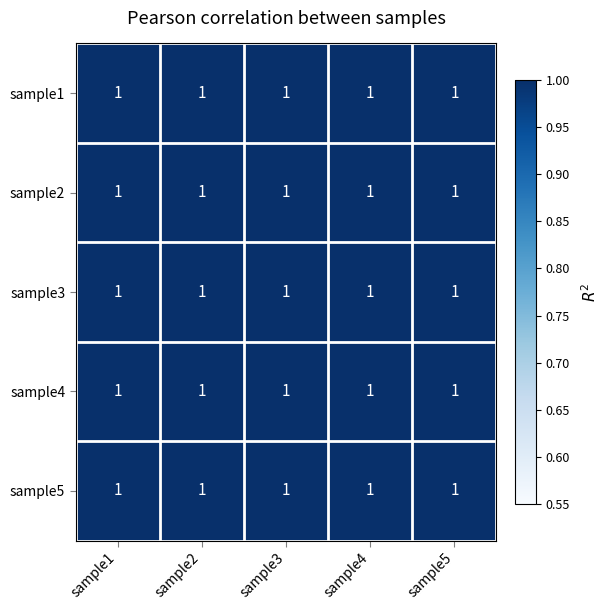

Rank the categories by sample3 value from highest to lowest.

sample3, sample2, sample4, sample5, sample1